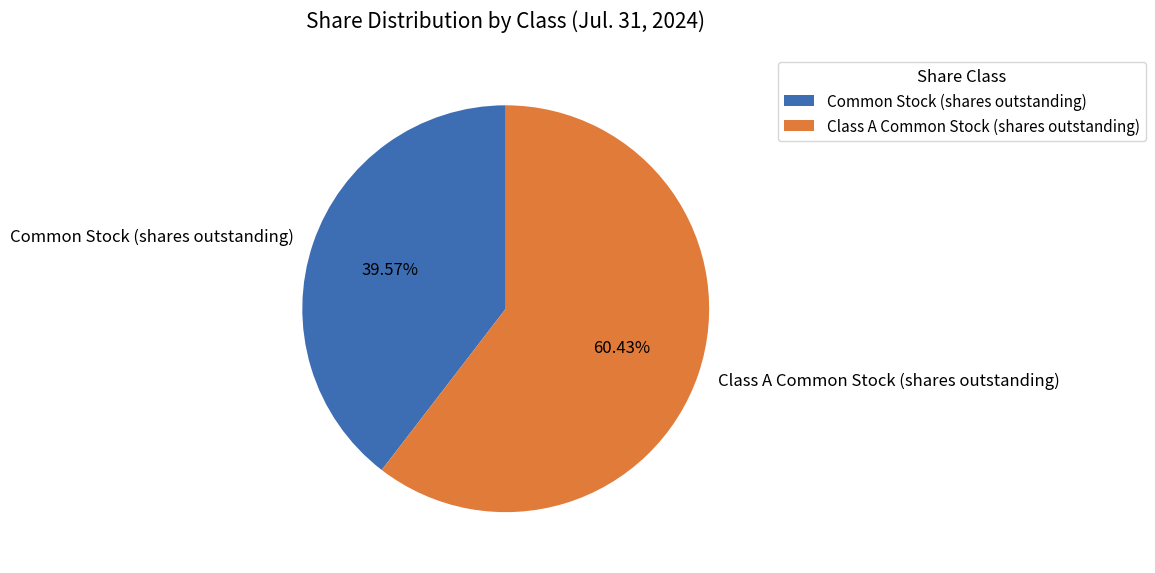

What percentage is the Class A Common Stock (shares outstanding) slice, to the nearest percent?

60%